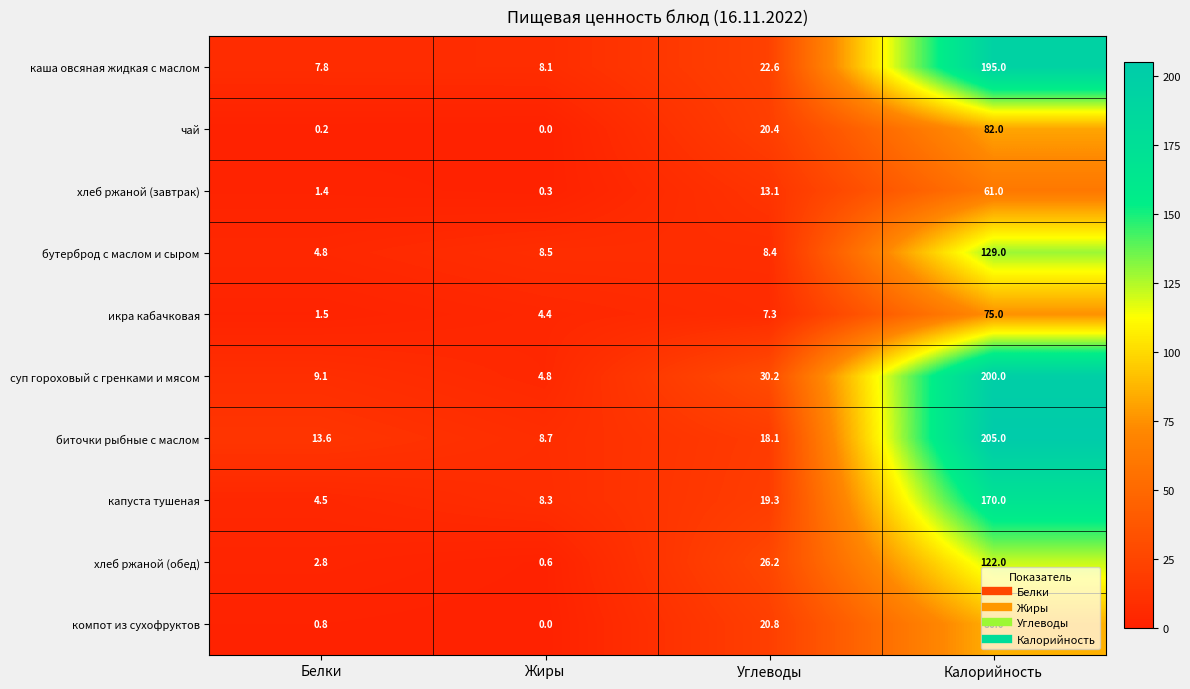

Where does the чай series first go above 20?

Углеводы